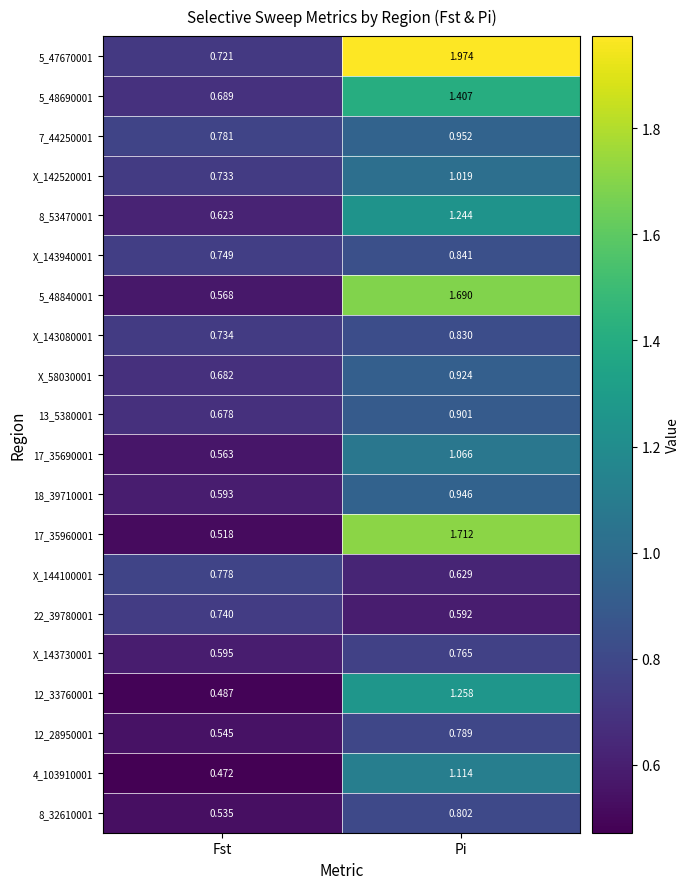

At which category does the chart reach its minimum across all series?

Fst